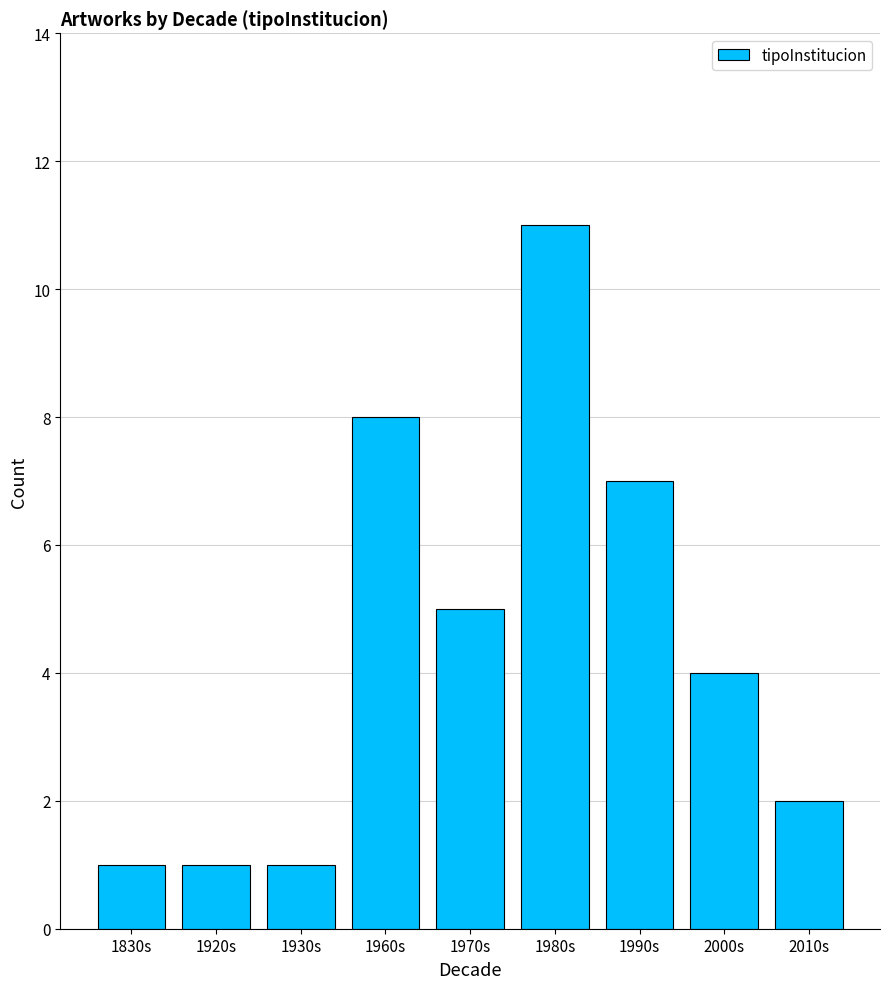

Between 1990s and 1960s, which is larger?

1960s